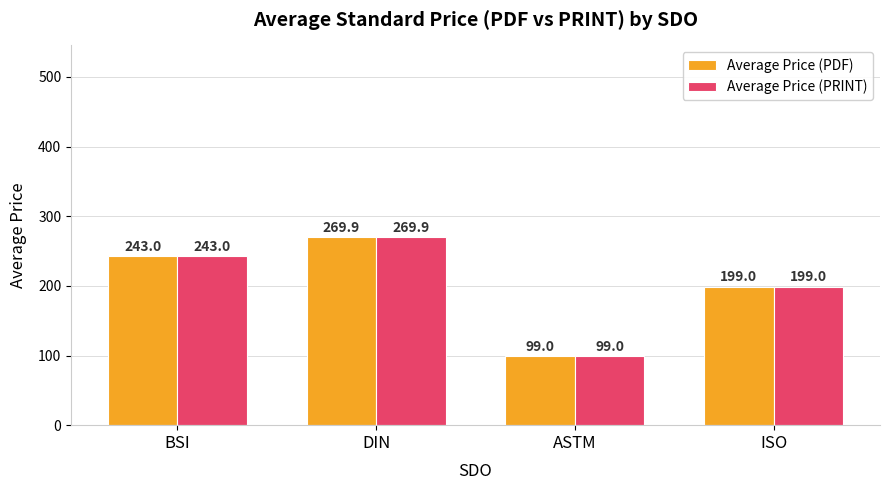

What is the minimum value shown in the chart?

99.0